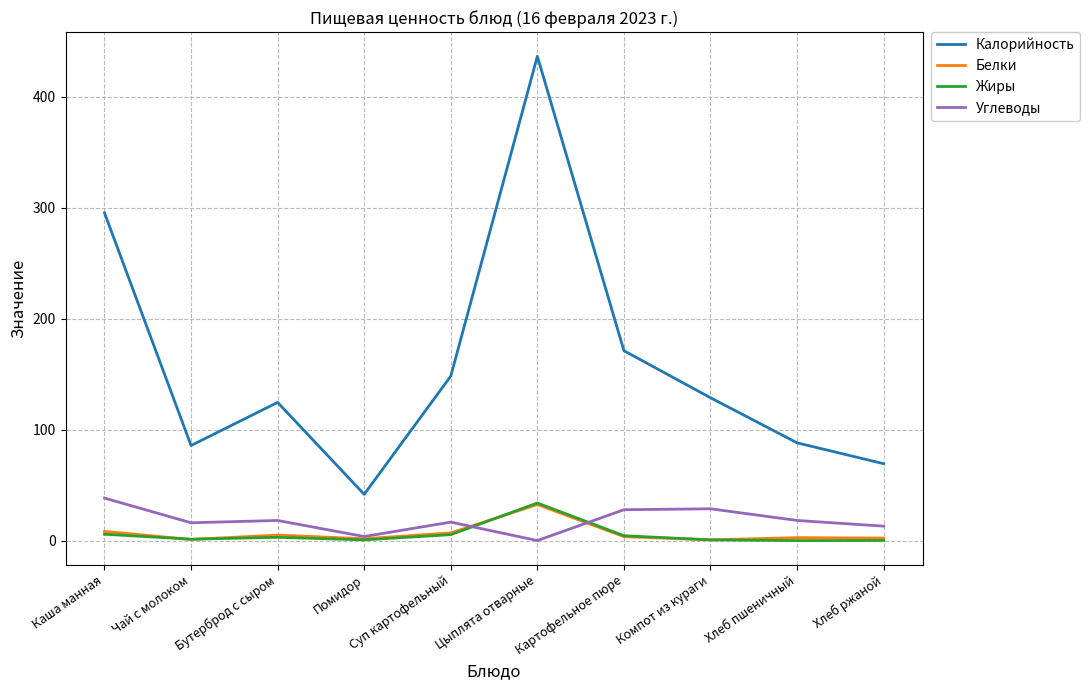

Which label corresponds to the largest value in the chart?

Цыплята отварные